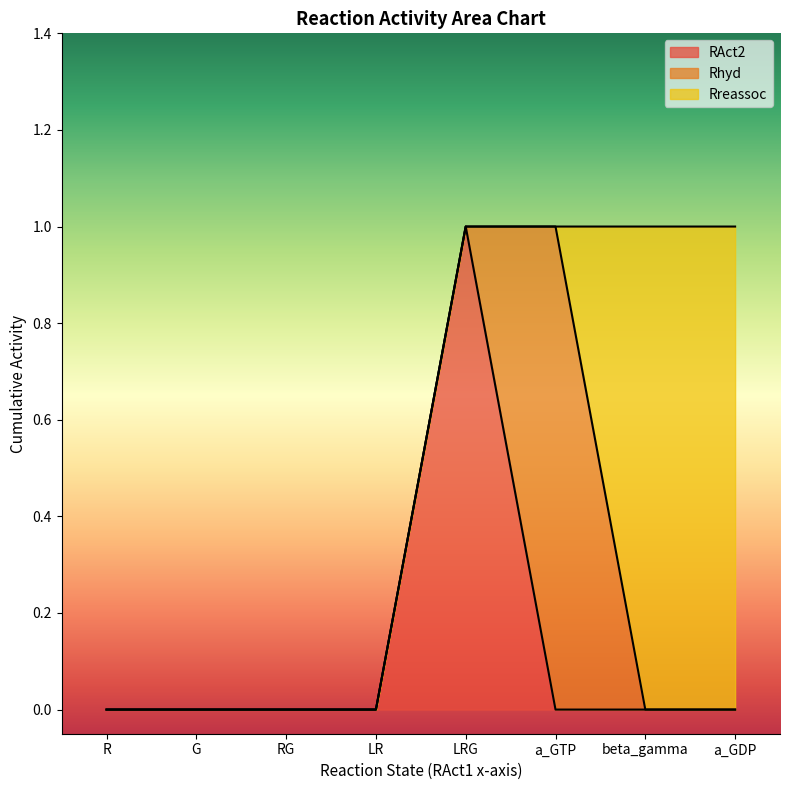

Which series changed the most between R and G?

RAct2